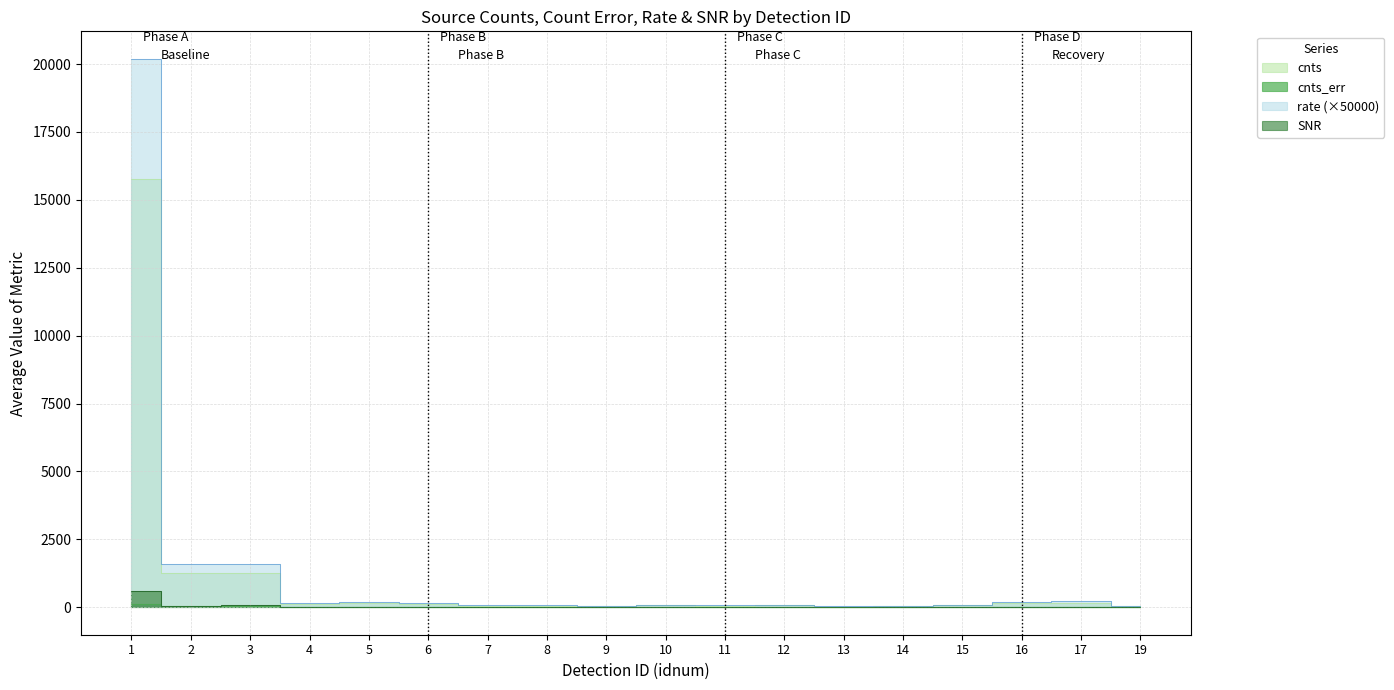

True or false: cnts_err has a value of 20.8 at 14.

False